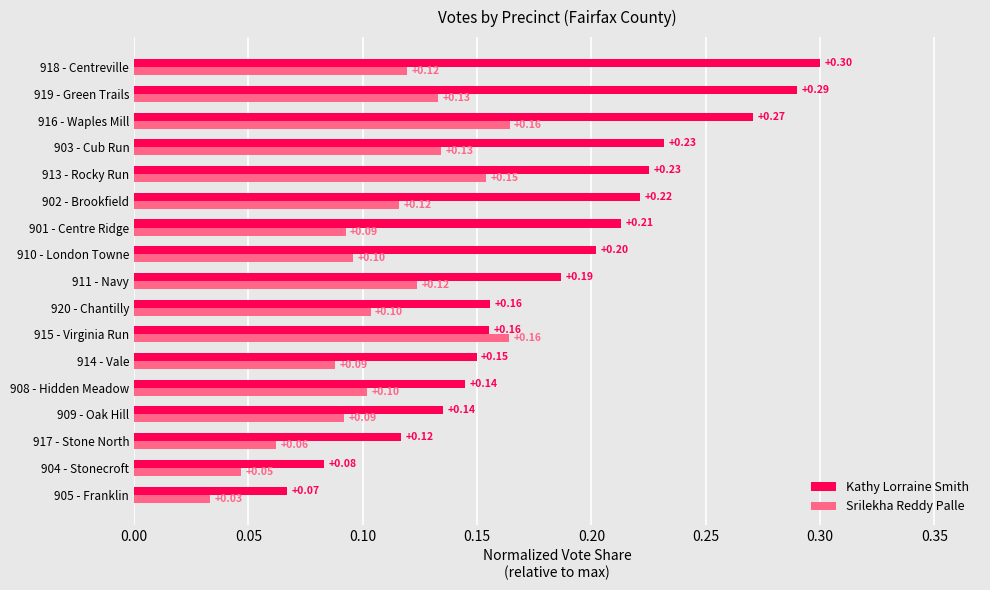

Rank the series at 913 - Rocky Run from highest to lowest value.

Kathy Lorraine Smith, Srilekha Reddy Palle